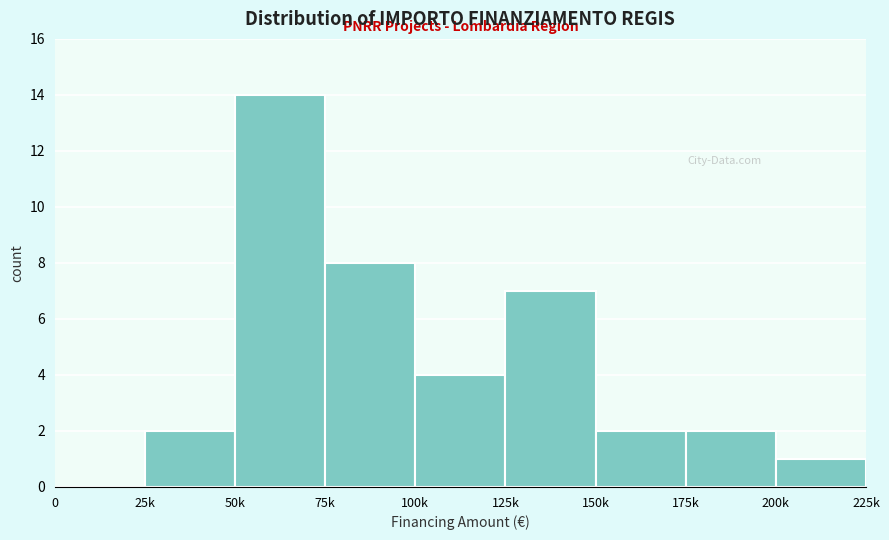

Reading left to right, transcribe all the data shown in this chart.

0=0	25k=2	50k=14	75k=8	100k=4	125k=7	150k=2	175k=2	200k=1